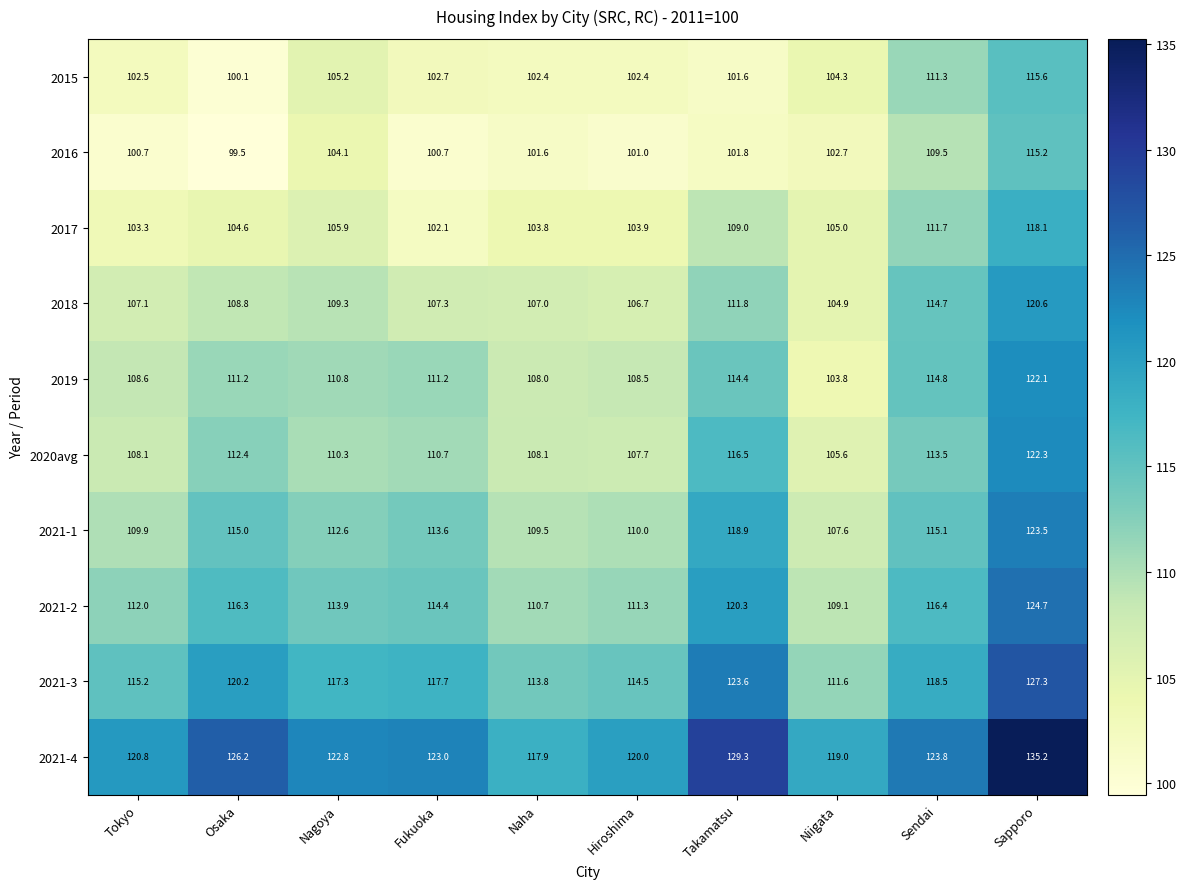

What is the smallest value displayed?

99.5